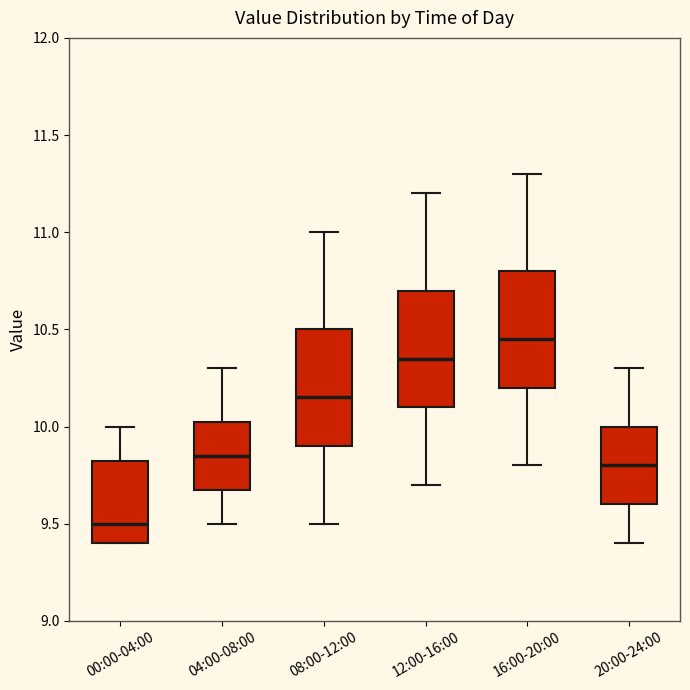

Reading left to right, transcribe this box plot: for each box, give where its median line is, the range the box spans, and where its two whiskers end, as read against the y-axis. The values are not printed on the chart, so give them approximately, as read against the axis.

00:00-04:00: median 9.50, box 9.40 to 9.85, whiskers 9.40 to 10.00
04:00-08:00: median 9.85, box 9.70 to 10.05, whiskers 9.50 to 10.30
08:00-12:00: median 10.15, box 9.90 to 10.50, whiskers 9.50 to 11.00
12:00-16:00: median 10.35, box 10.10 to 10.70, whiskers 9.70 to 11.20
16:00-20:00: median 10.45, box 10.20 to 10.80, whiskers 9.80 to 11.30
20:00-24:00: median 9.80, box 9.60 to 10.00, whiskers 9.40 to 10.30